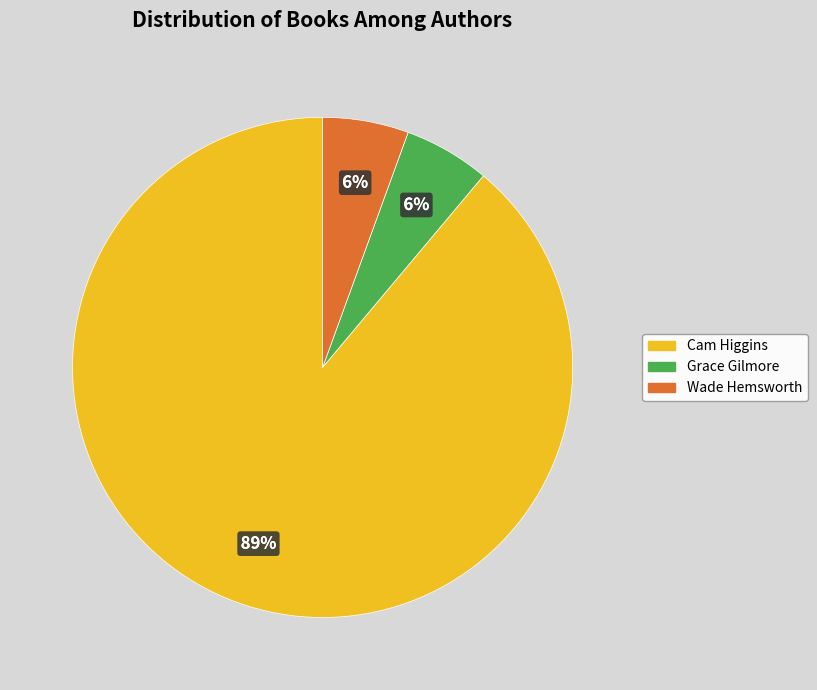

To the nearest percent, what is the average slice percentage?

33%